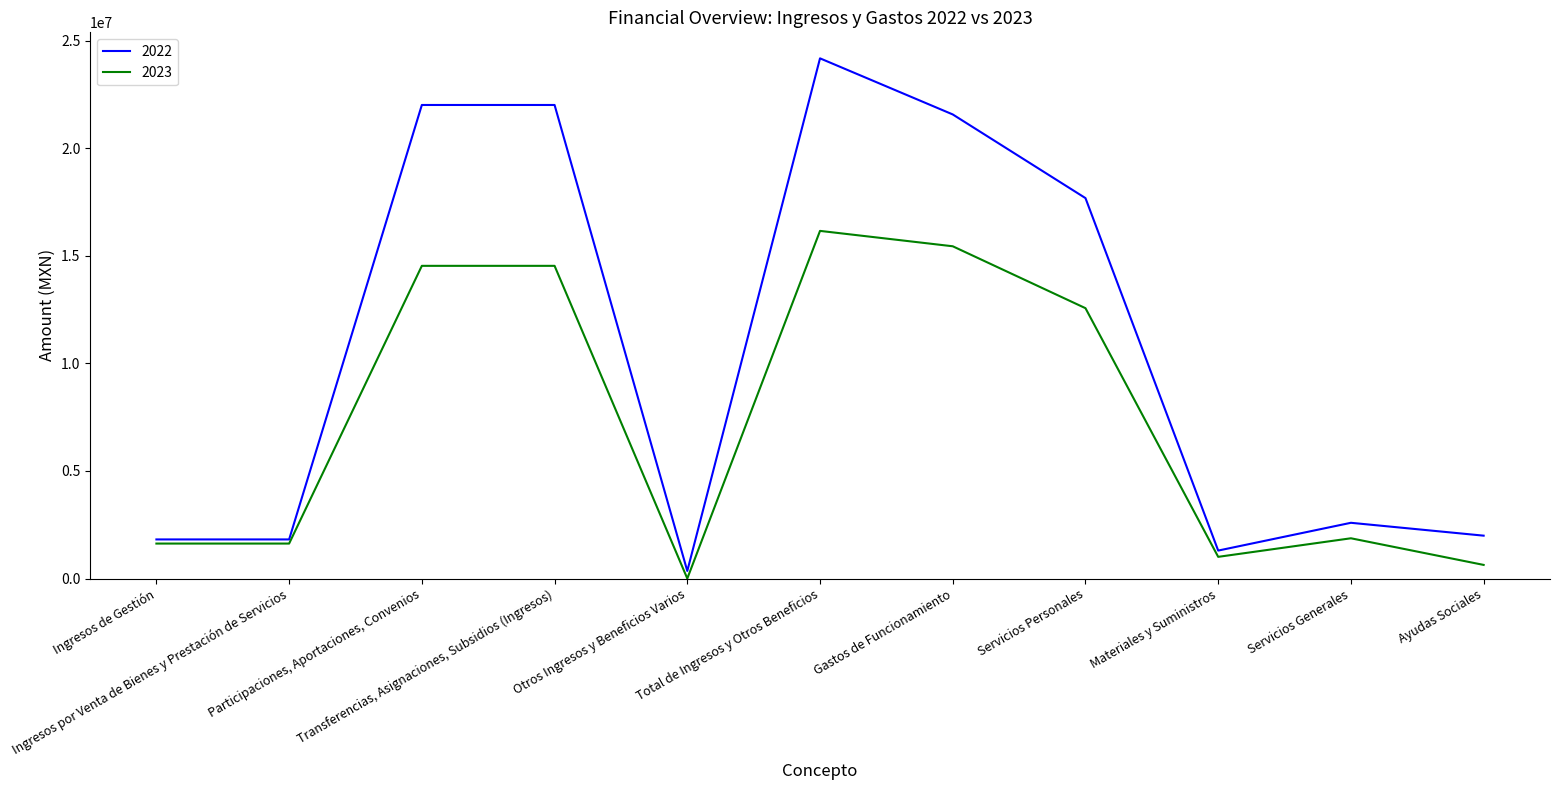

At which category is the sum across all series the highest?

Total de Ingresos y Otros Beneficios